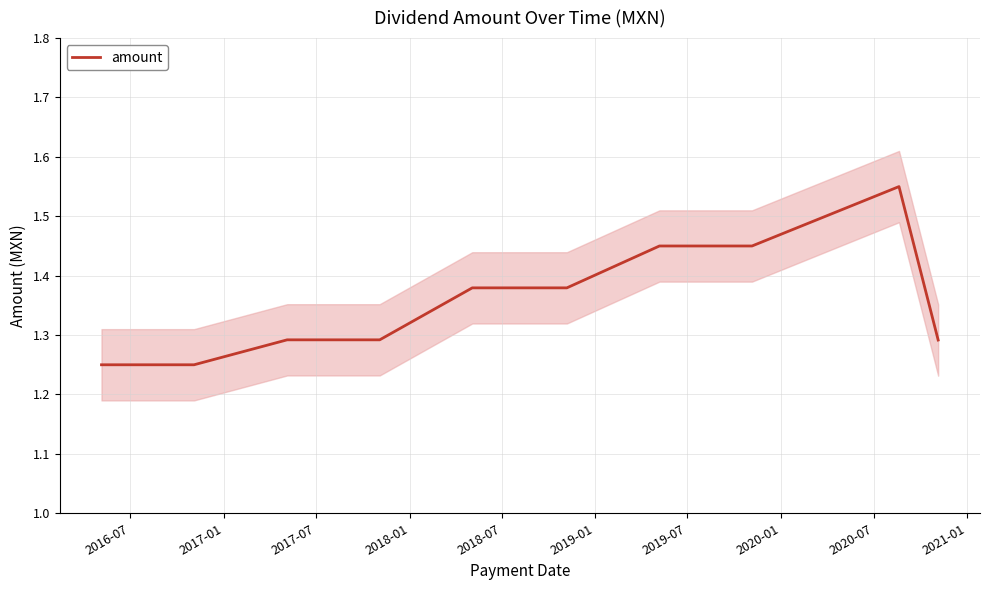

Reading left to right, extract all data points from this chart.

1.2	1.2	1.3	1.3	1.4	1.4	1.4	1.4	1.6	1.3